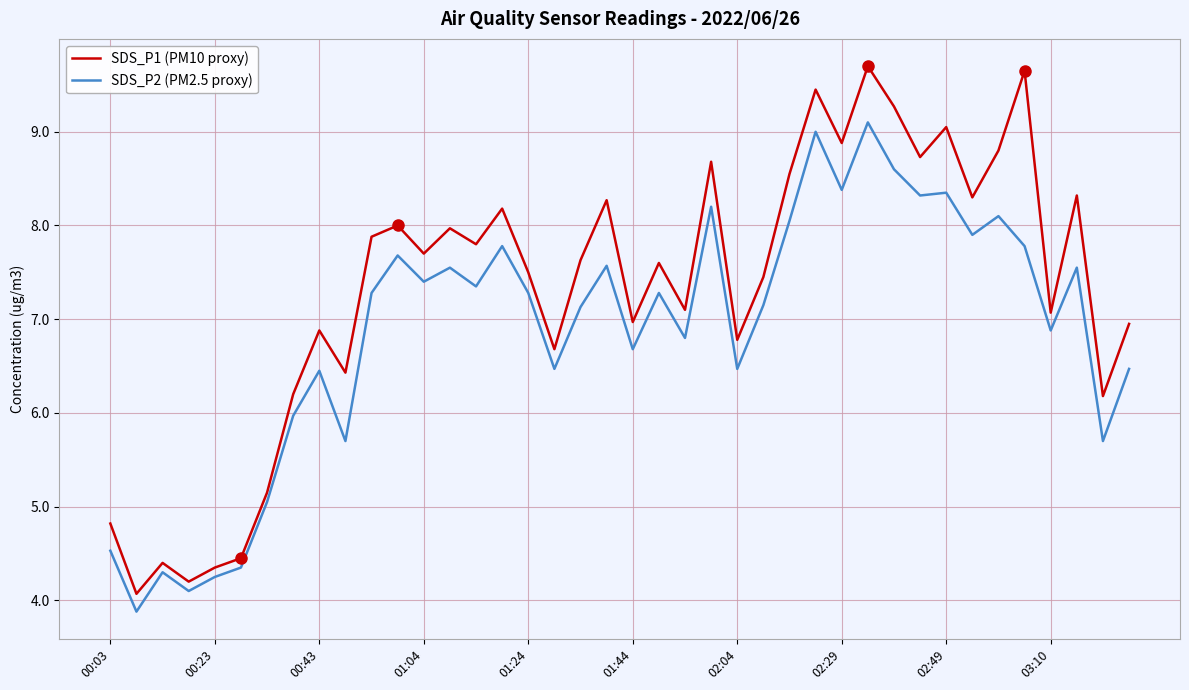

What is the minimum value for SDS_P2 (PM2.5 proxy)?

3.9